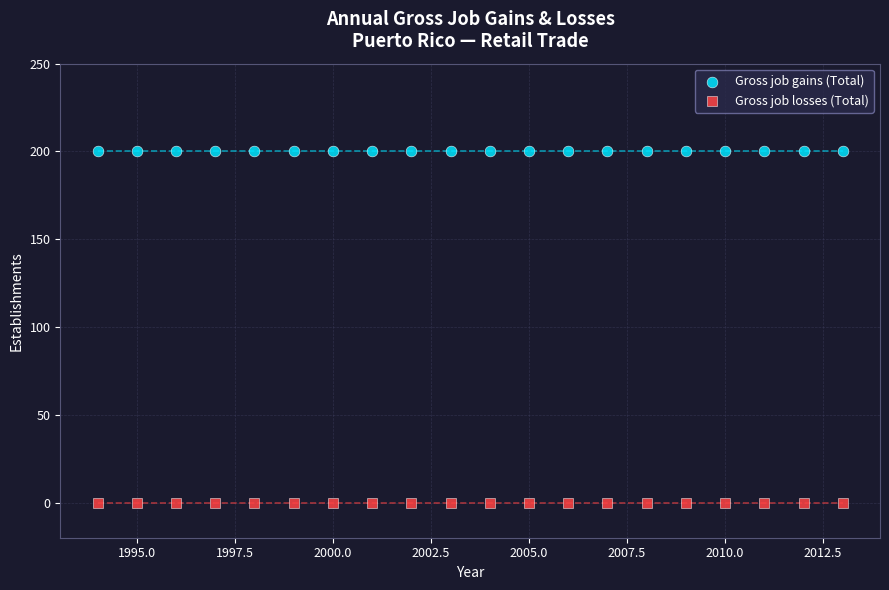

Which series contains the highest Y value?

Gross job gains (Total)